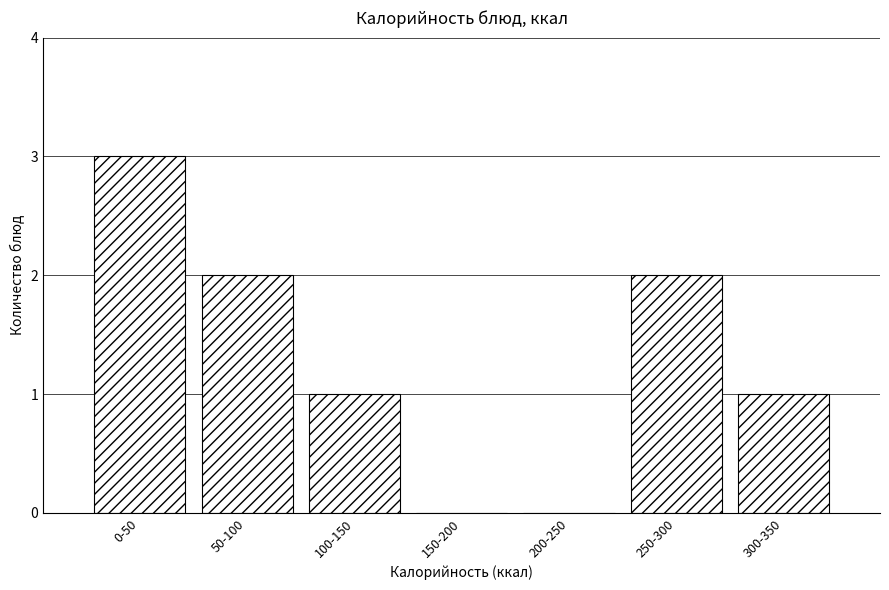

Reading left to right, extract all data points from this chart.

0-50=3	50-100=2	100-150=1	150-200=0	200-250=0	250-300=2	300-350=1